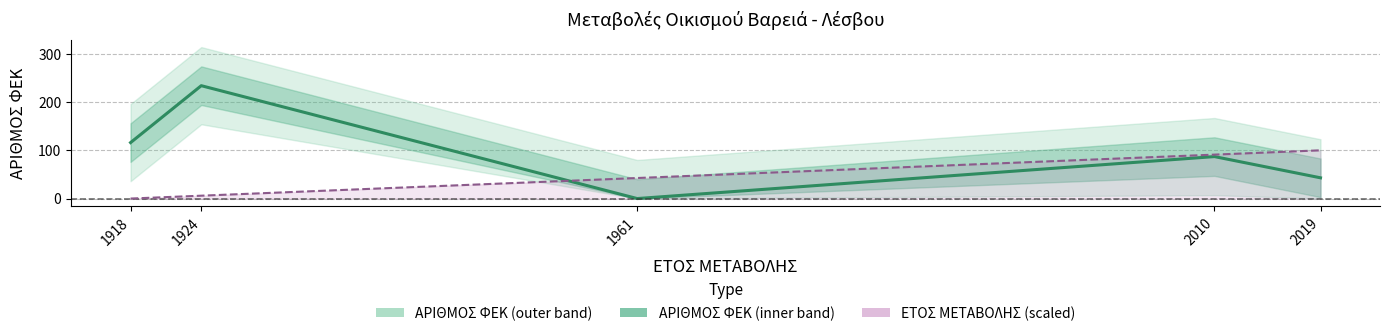

How many series are shown in this chart?

2